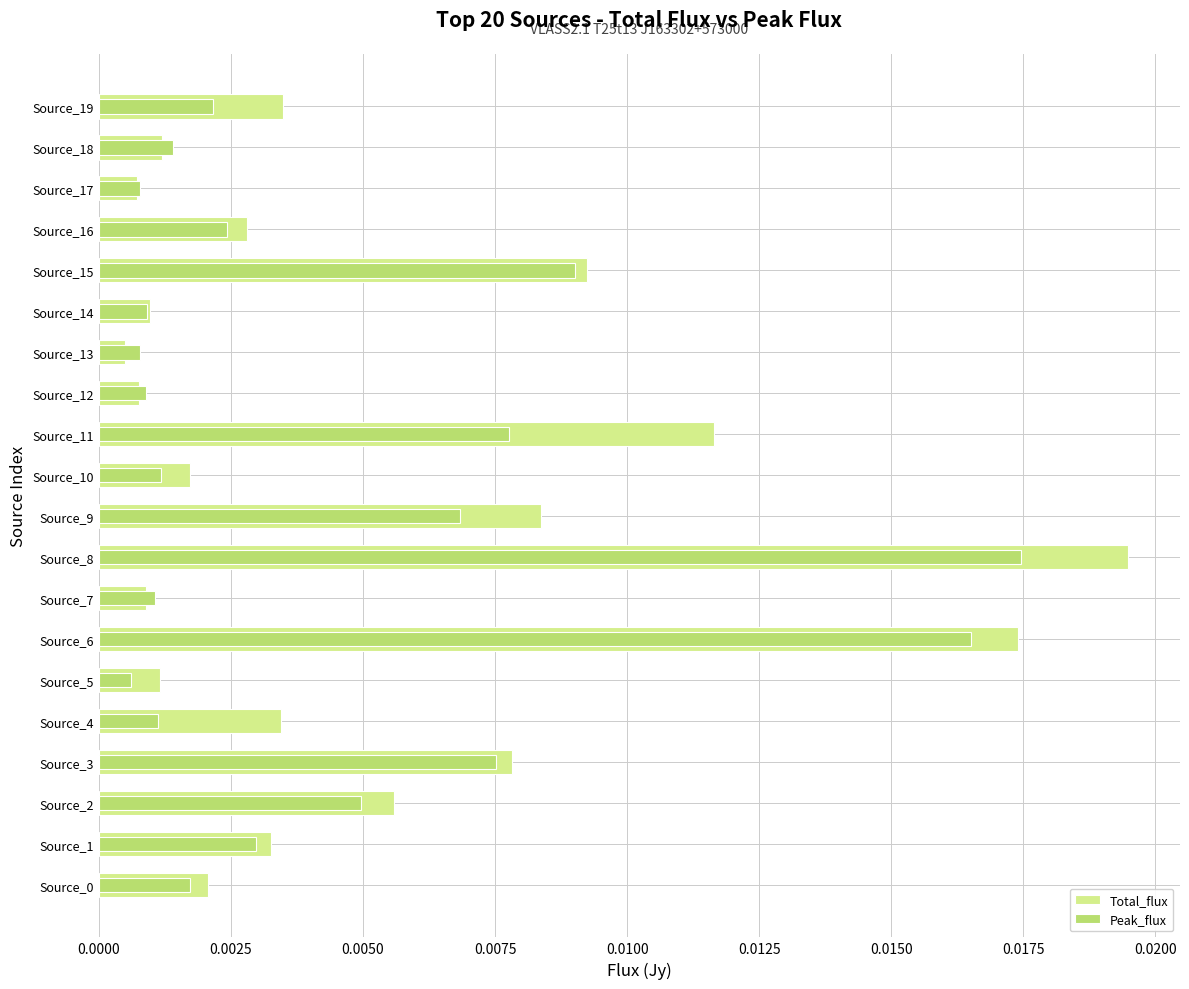

True or false: Peak_flux has a value of 0.0 at Source_7.

True